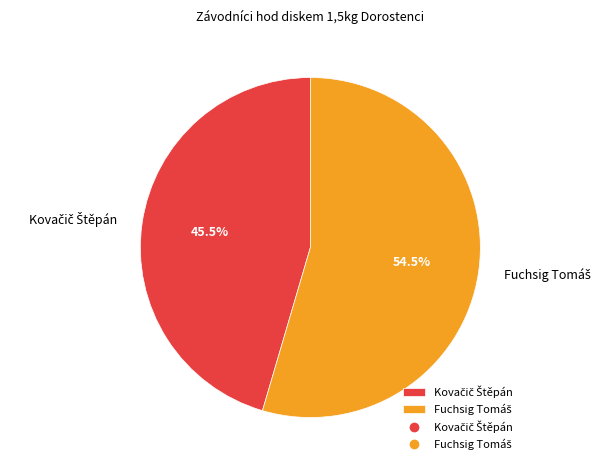

To the nearest percent, what is the average slice percentage?

50%